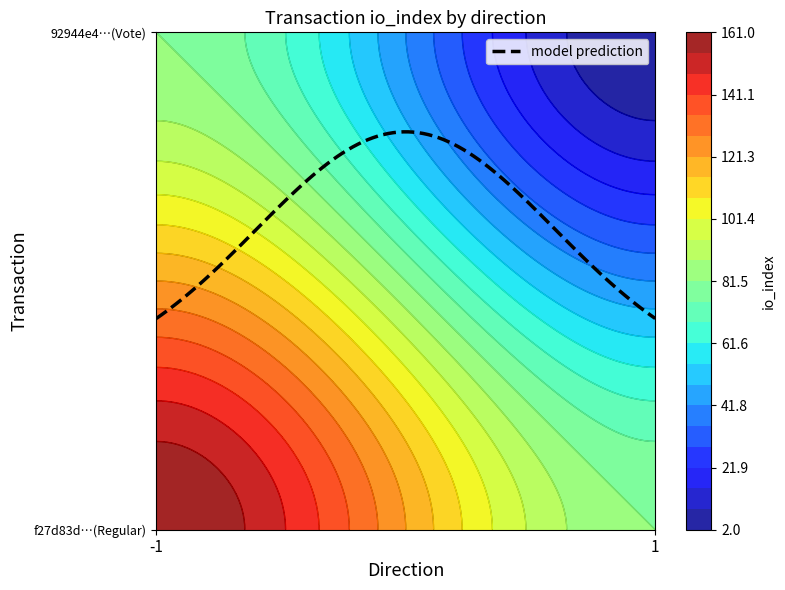

At which category is the sum across all series the highest?

1